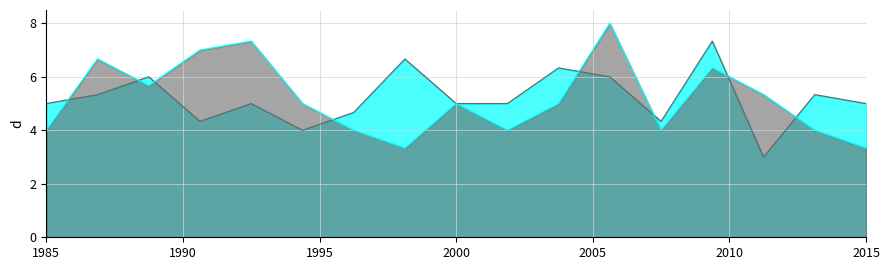

What is the total value across all series at 1985?

9.0